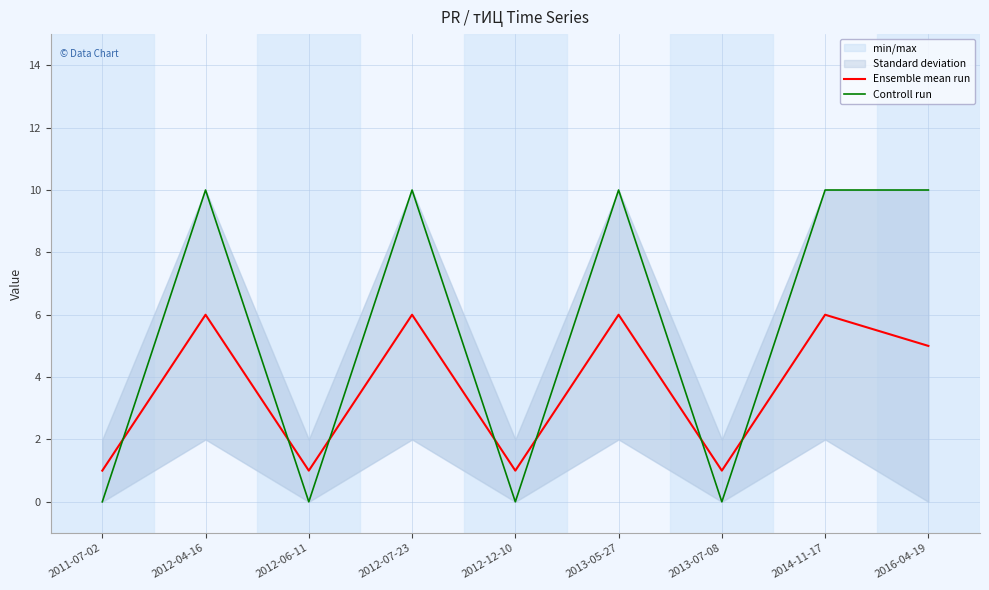

Is it true that Controll run equals 10 at 2012-04-16?

True